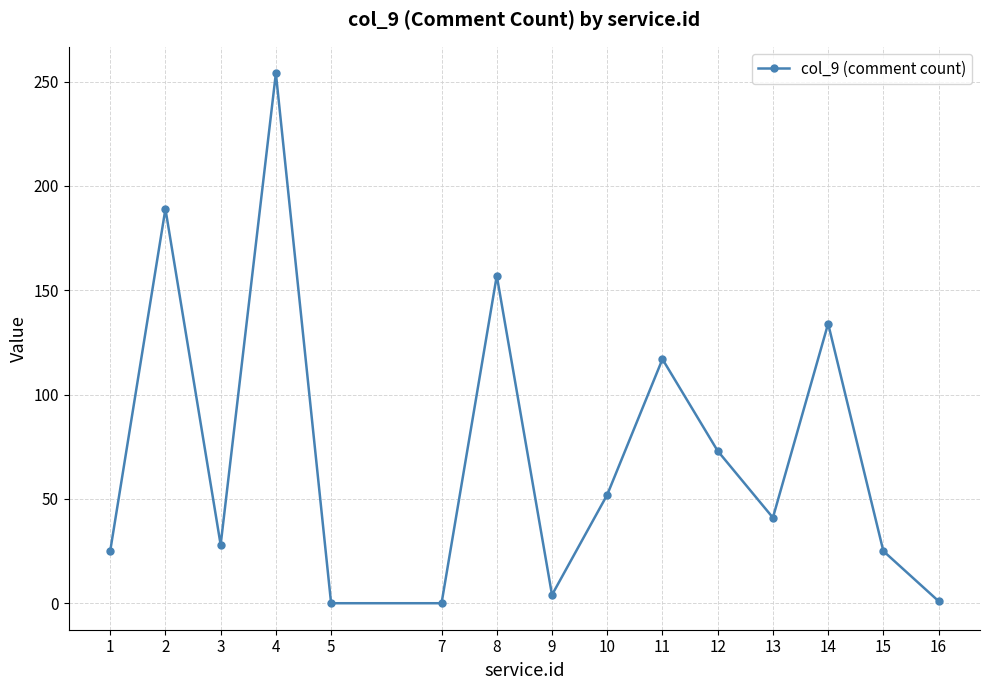

What is the difference between the second highest and second lowest values?

189